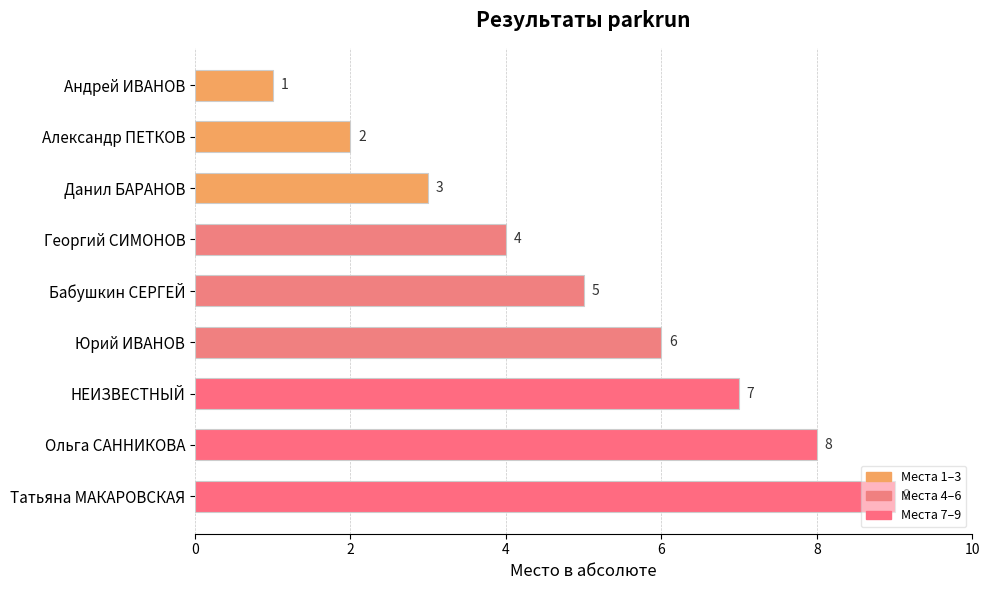

What is the change in value from Андрей ИВАНОВ to Георгий СИМОНОВ?

+3